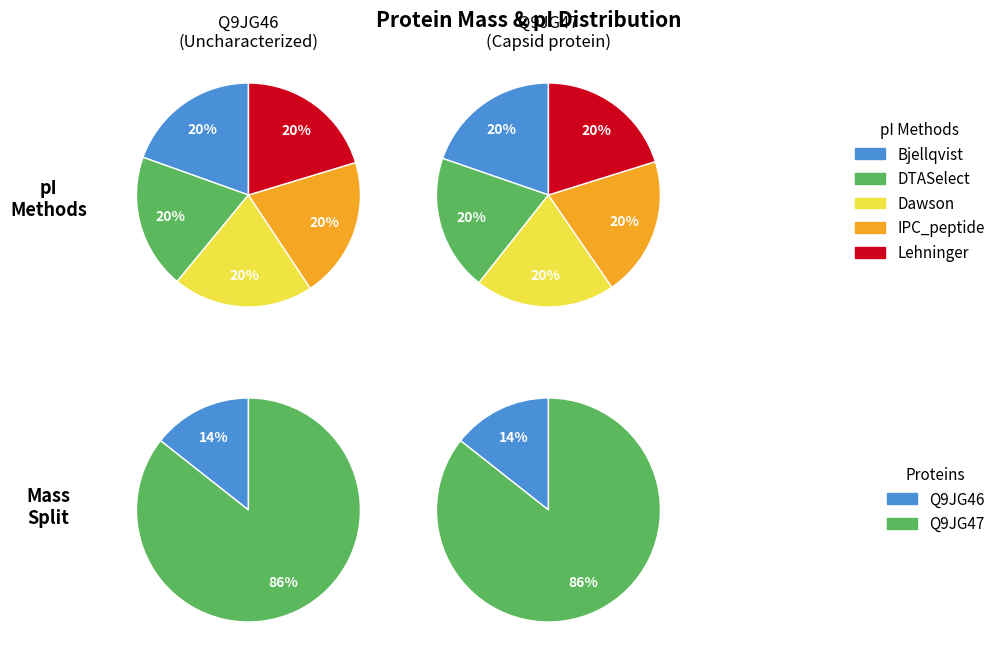

Approximately how many times larger is the value at Q9JG46 (Uncharacterized) compared to Q9JG47 (Capsid protein)?

0.2